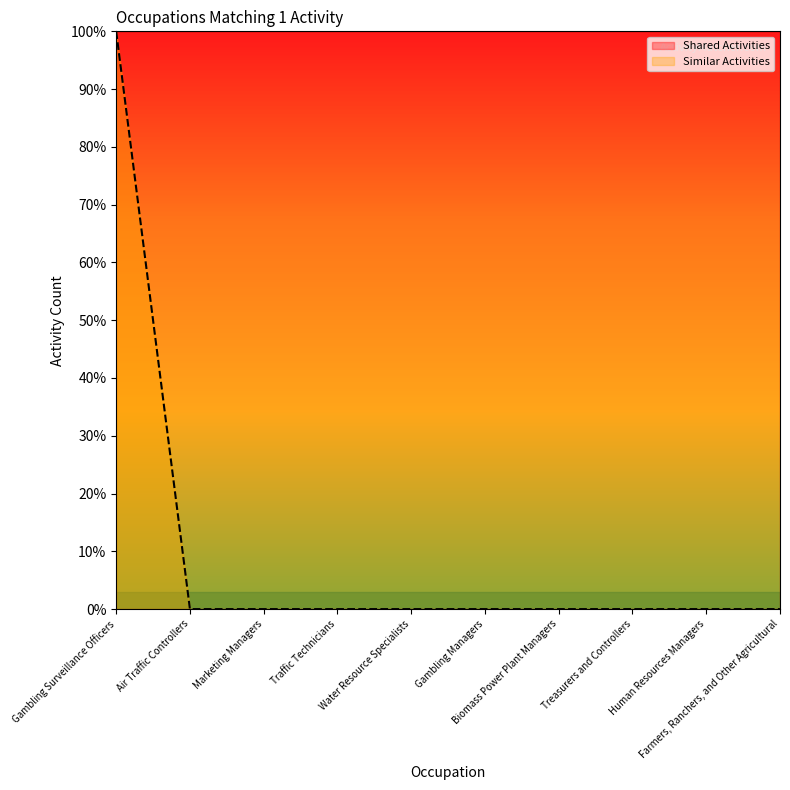

True or false: there are more than 2 points higher than both neighbors.

False